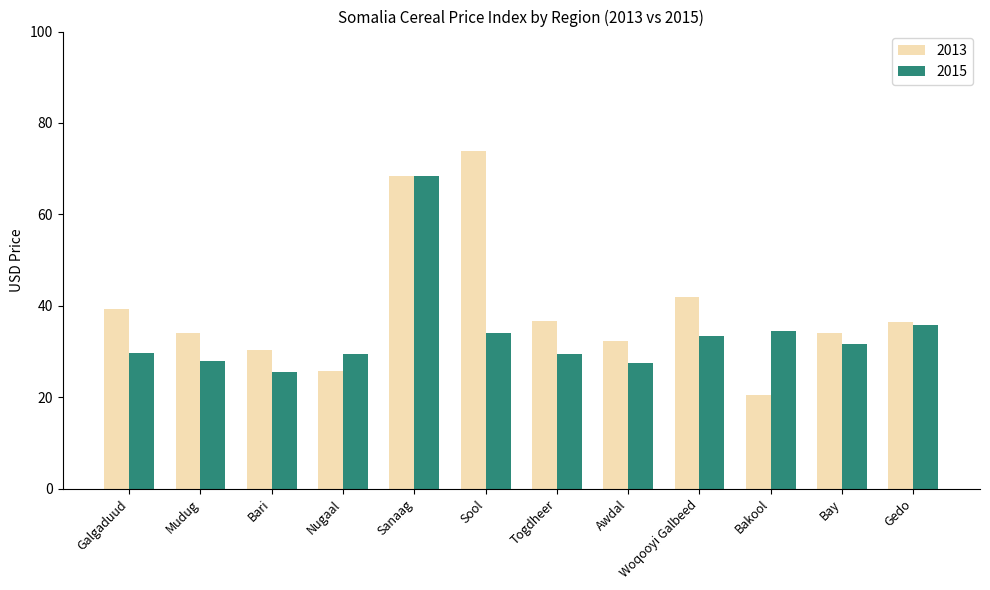

Rank the series by their maximum value, from lowest to highest.

2015, 2013